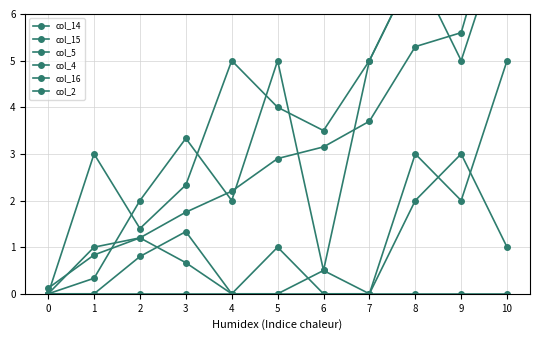

True or false: col_15 has more than 2 points higher than both neighbors.

True